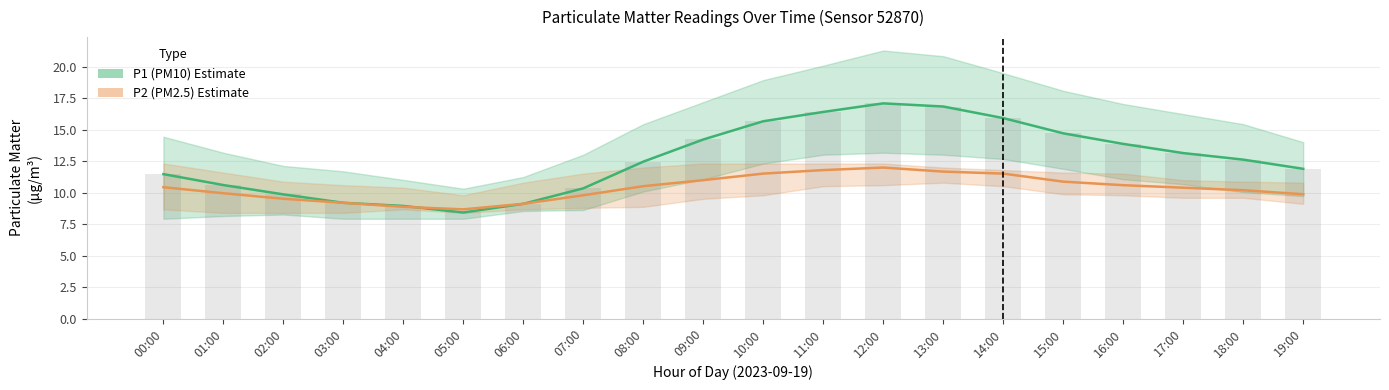

Which series has the widest spread of values?

P1